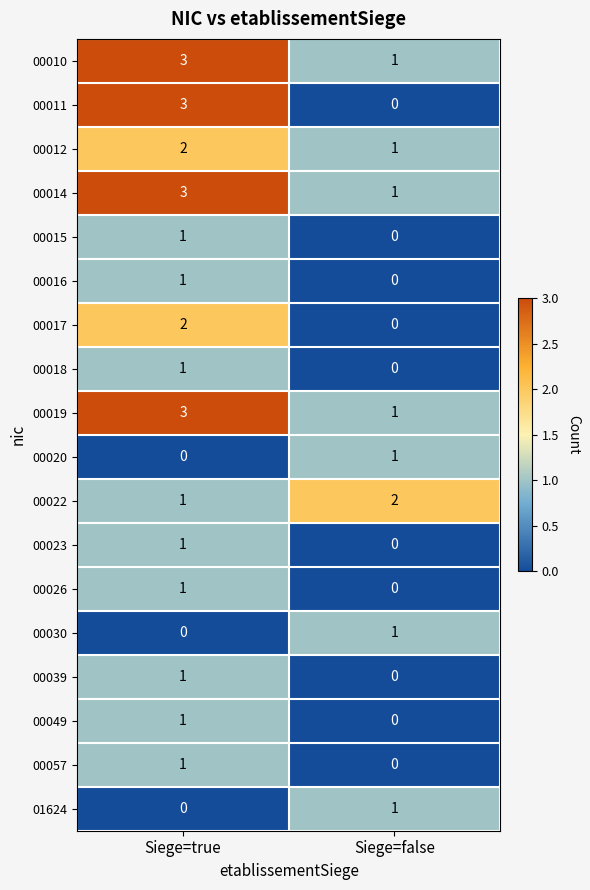

Is it true that 00020 equals 1 at Siege=false?

True